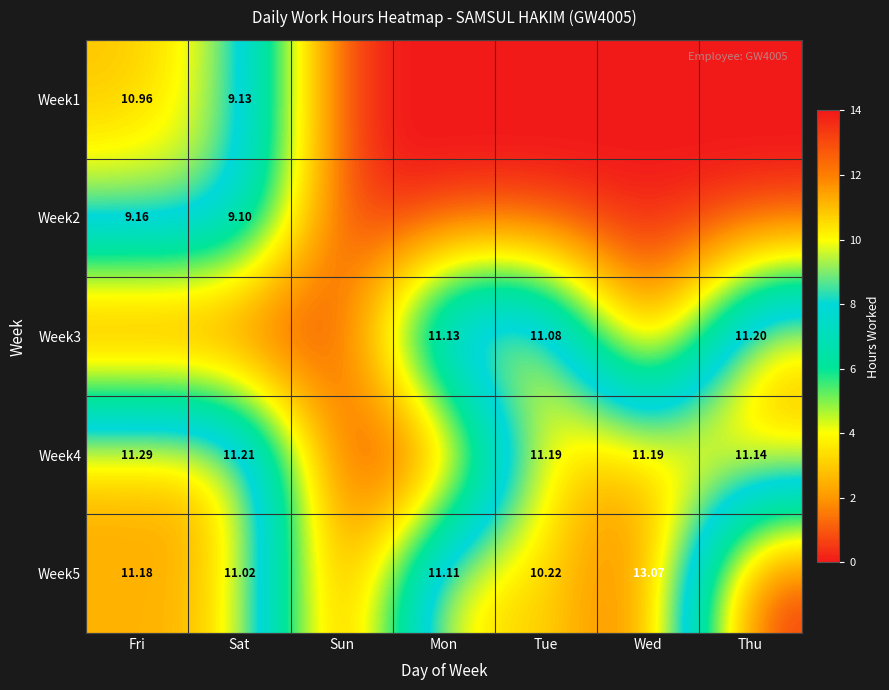

Is the value of Week3 at Mon greater than the value of Week2 at Sat?

Yes